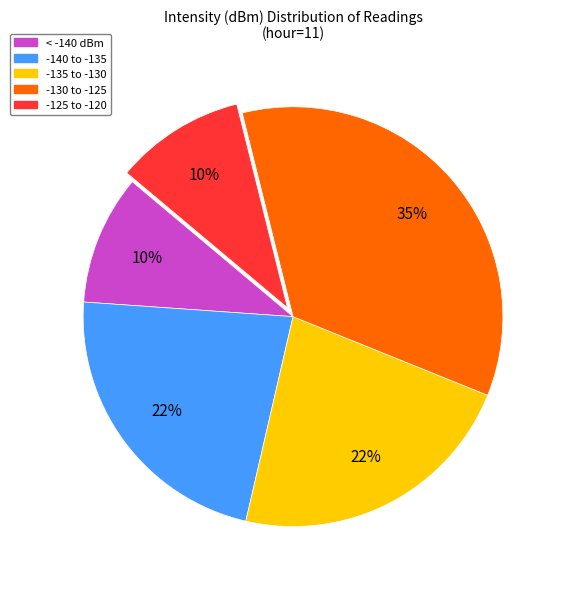

To the nearest percent, what is the difference between the largest and smallest slice percentages?

25%